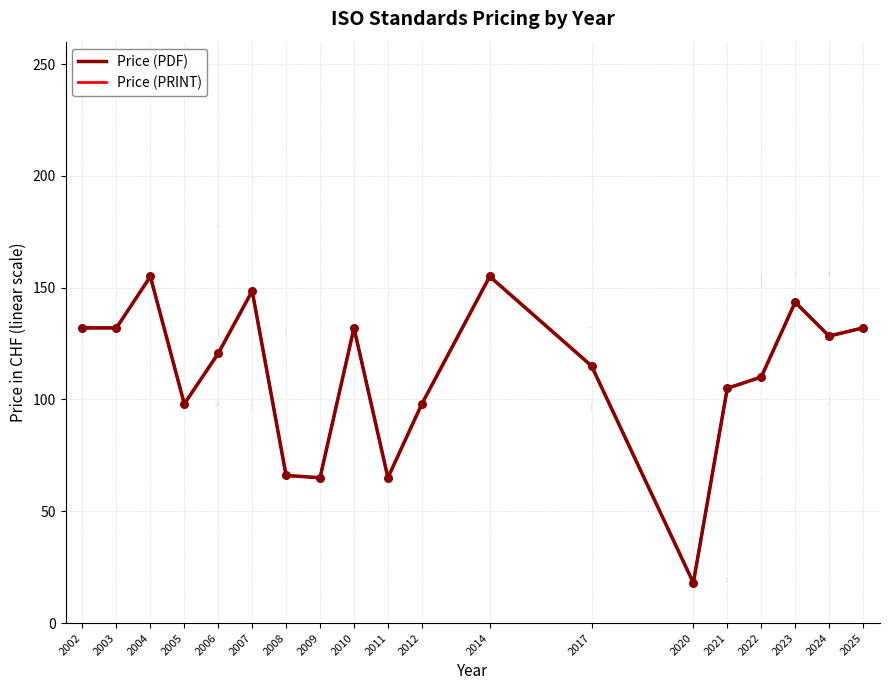

Does the chart have visible grid lines?

Yes